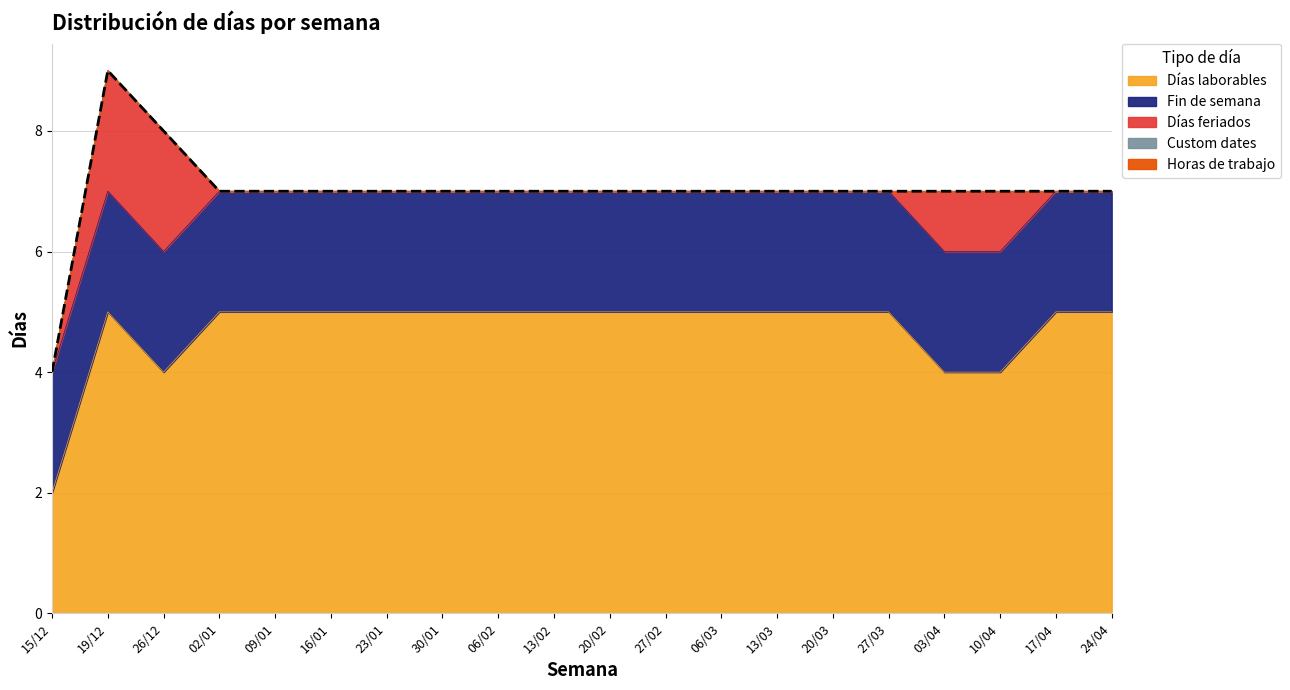

Reading left to right, list all the values displayed in this chart.

Días laborables: 2	5	4	5	5	5	5	5	5	5	5	5	5	5	5	5	4	4	5	5
Fin de semana: 2	2	2	2	2	2	2	2	2	2	2	2	2	2	2	2	2	2	2	2
Días feriados: 0	2	2	0	0	0	0	0	0	0	0	0	0	0	0	0	1	1	0	0
Custom dates: 0	0	0	0	0	0	0	0	0	0	0	0	0	0	0	0	0	0	0	0
Horas de trabajo: 0	0	0	0	0	0	0	0	0	0	0	0	0	0	0	0	0	0	0	0